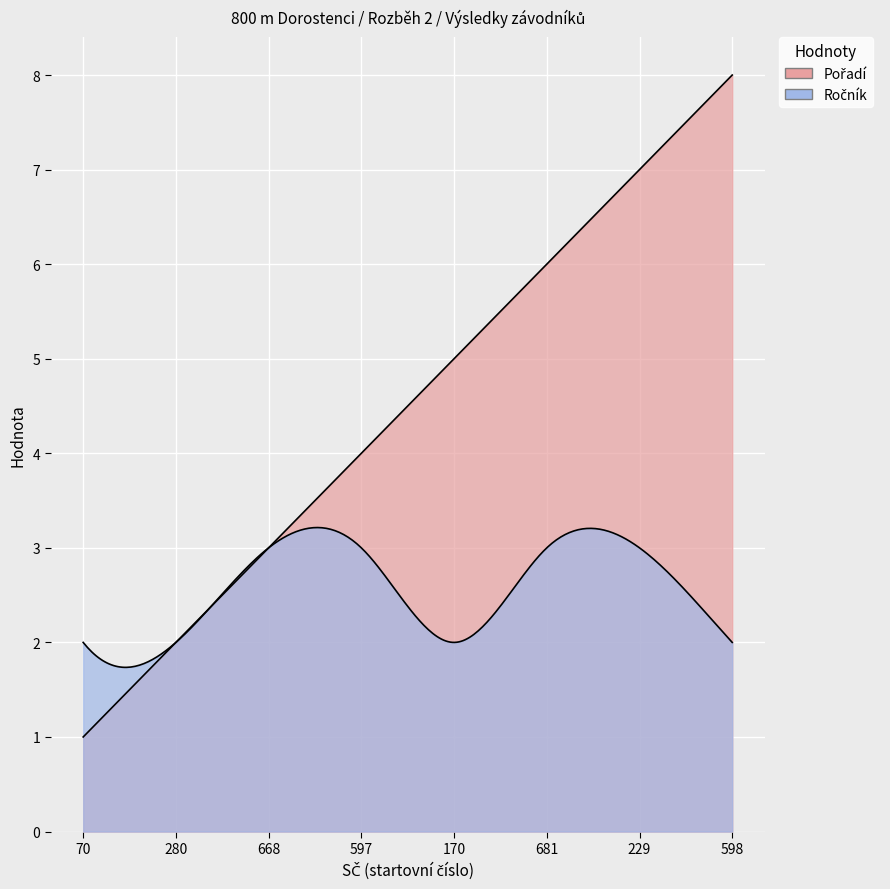

What is the value of the Pořadí point at the 1st from the left?

1